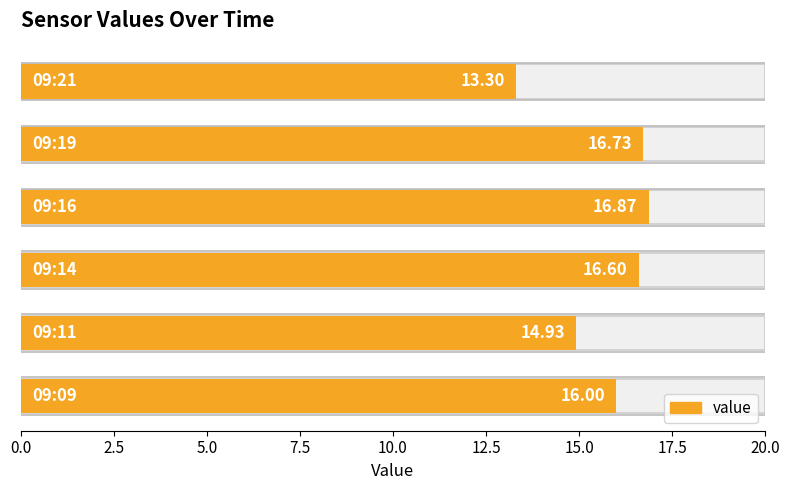

Reading left to right, list all the values displayed in this chart.

16.0	14.9	16.6	16.9	16.7	13.3